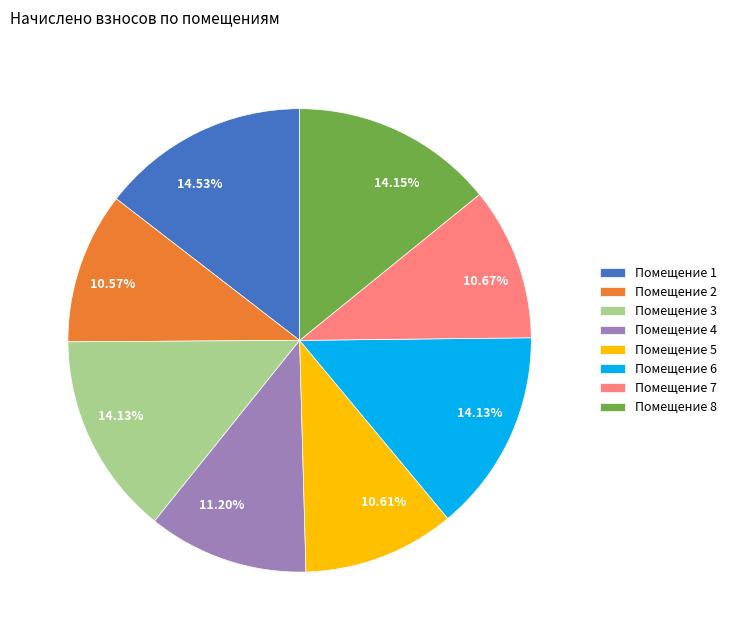

To the nearest percent, what is the average slice percentage?

12%